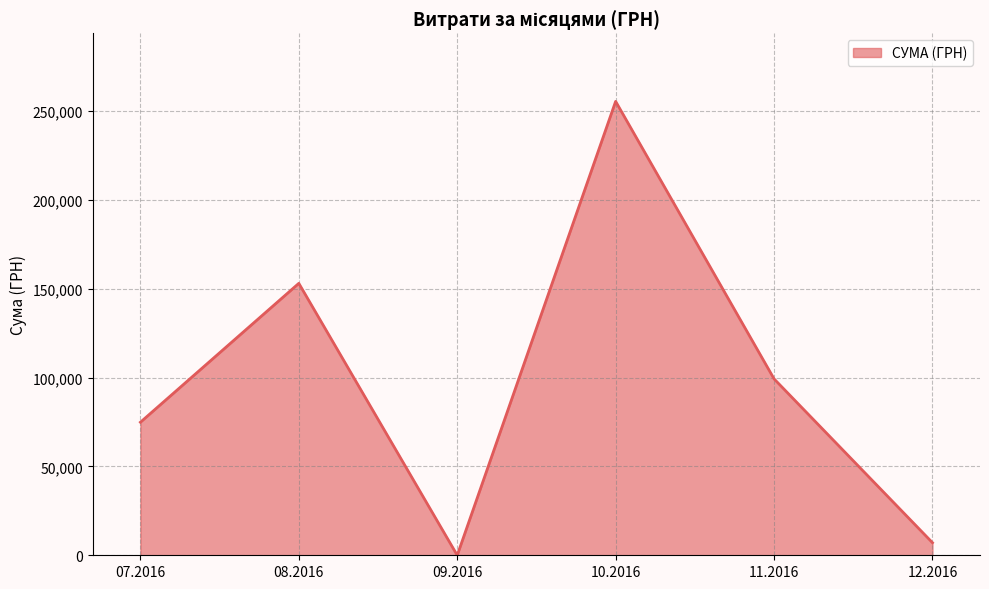

What is the difference between the maximum and minimum values?

255550.2